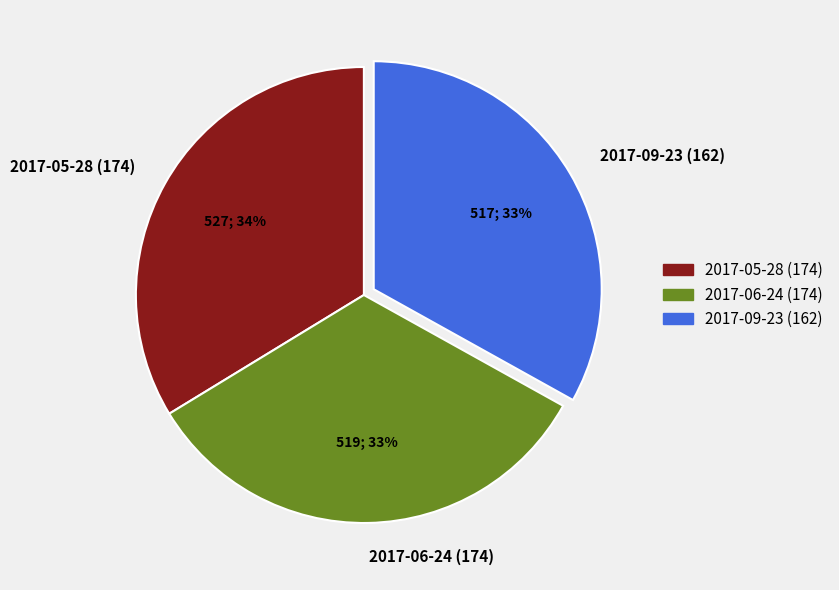

To the nearest percent, what is the difference between the 2017-06-24 (174) and 2017-05-28 (174) slice percentages?

1%